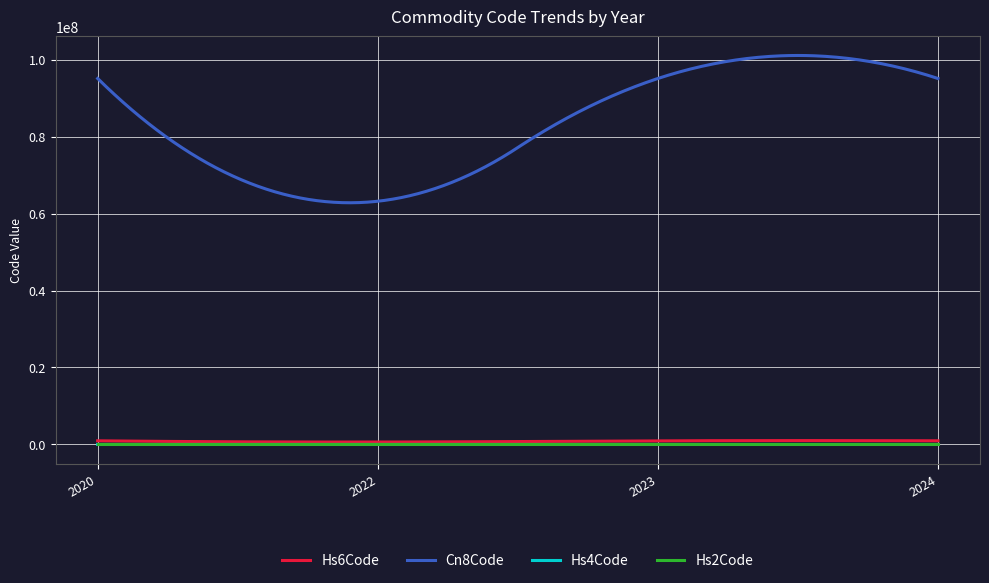

Which series has the largest total across all categories?

Cn8Code